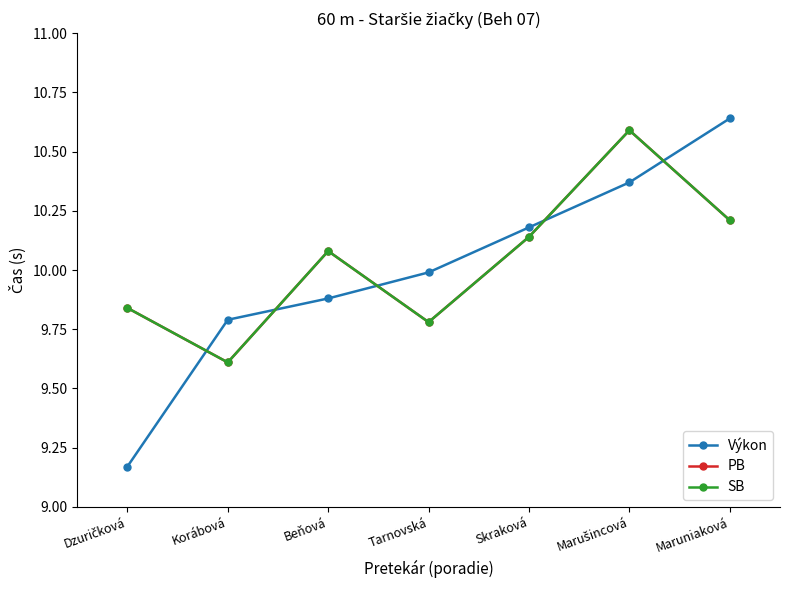

What is the sum of the SB values at Maruniaková and Skraková?

20.4